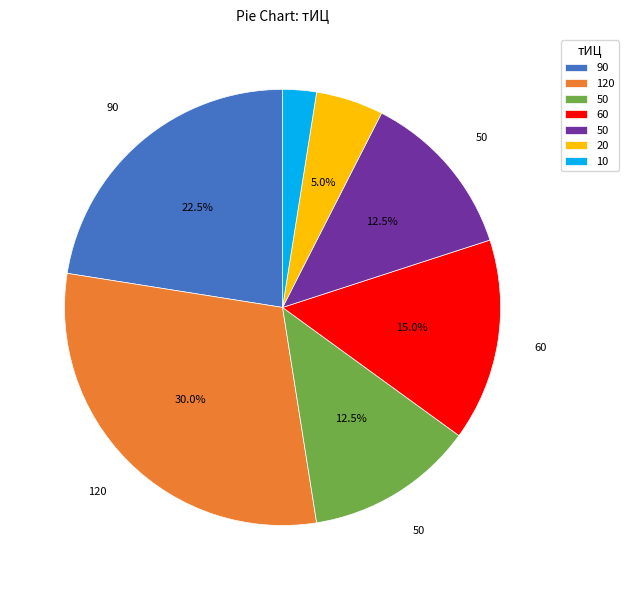

Is there any slice that represents more than half of the pie?

No